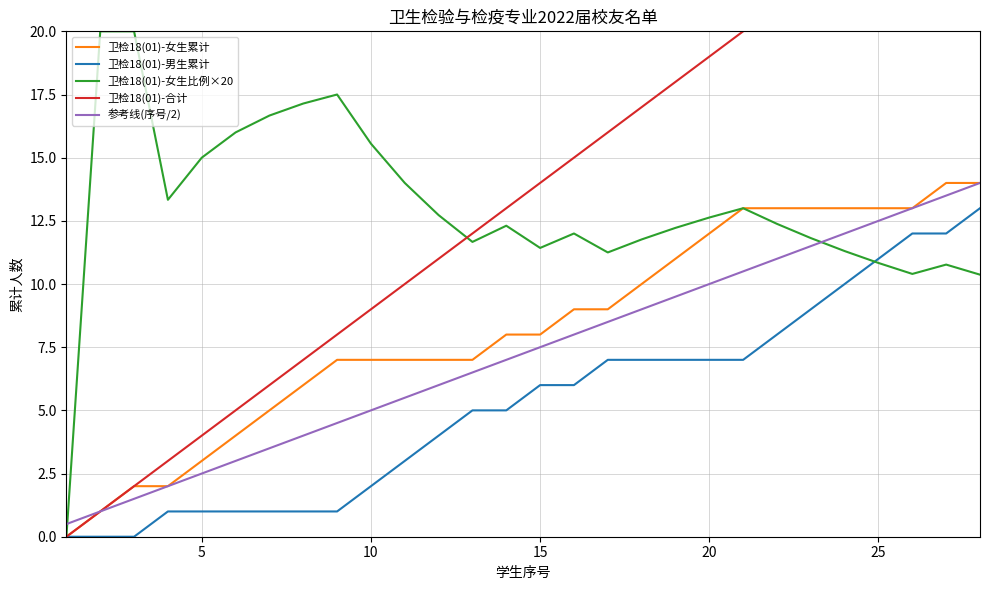

What is the difference between the maximum and minimum values in the 参考线(序号/2) series?

13.5